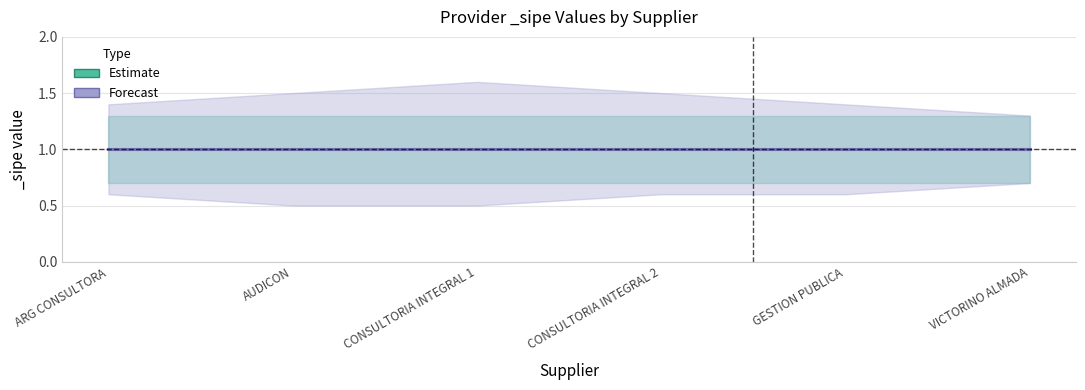

True or false: Estimate_lower and Estimate_upper cross at least once.

False